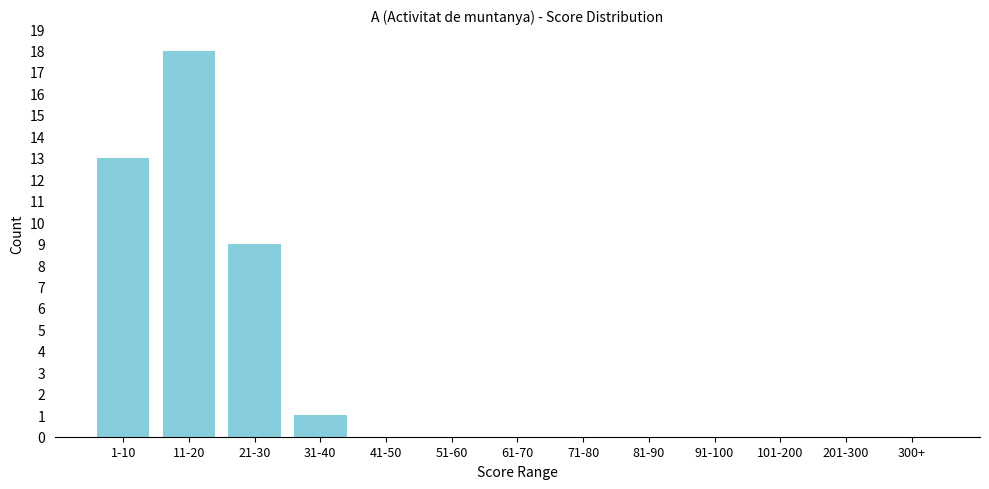

Reading left to right, list all the values displayed in this chart.

1-10=13	11-20=18	21-30=9	31-40=1	41-50=0	51-60=0	61-70=0	71-80=0	81-90=0	91-100=0	101-200=0	201-300=0	300+=0